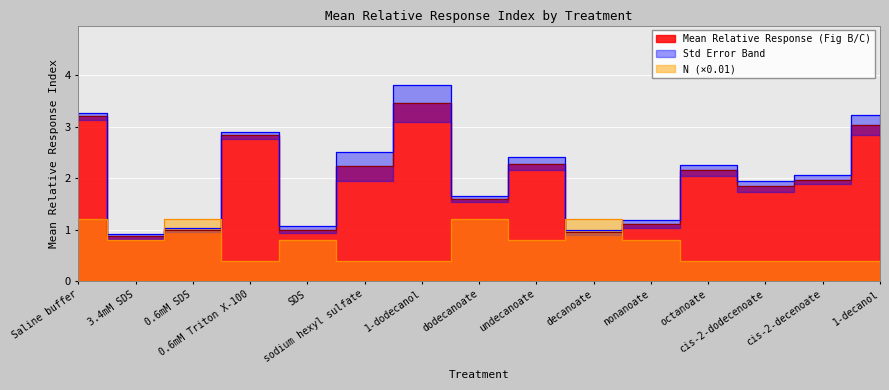

At which label is the value closest to 2?

cis-2-decenoate